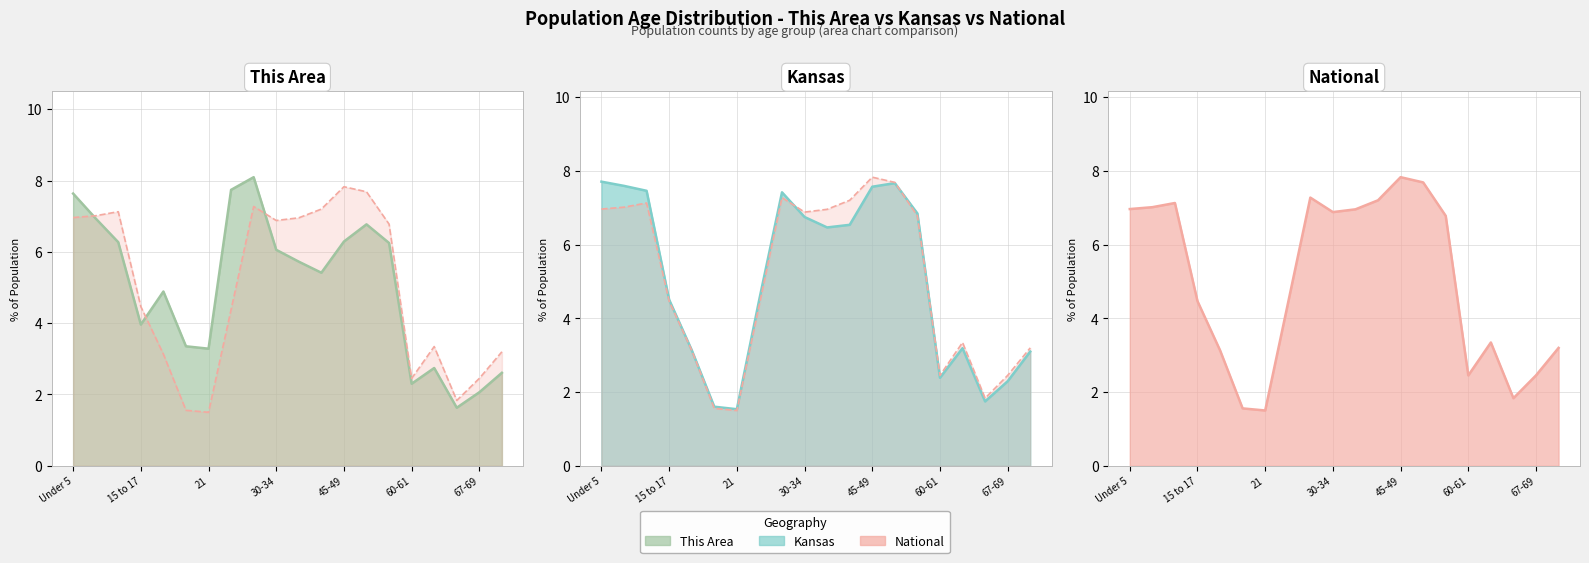

Count the number of categories in the chart.

20